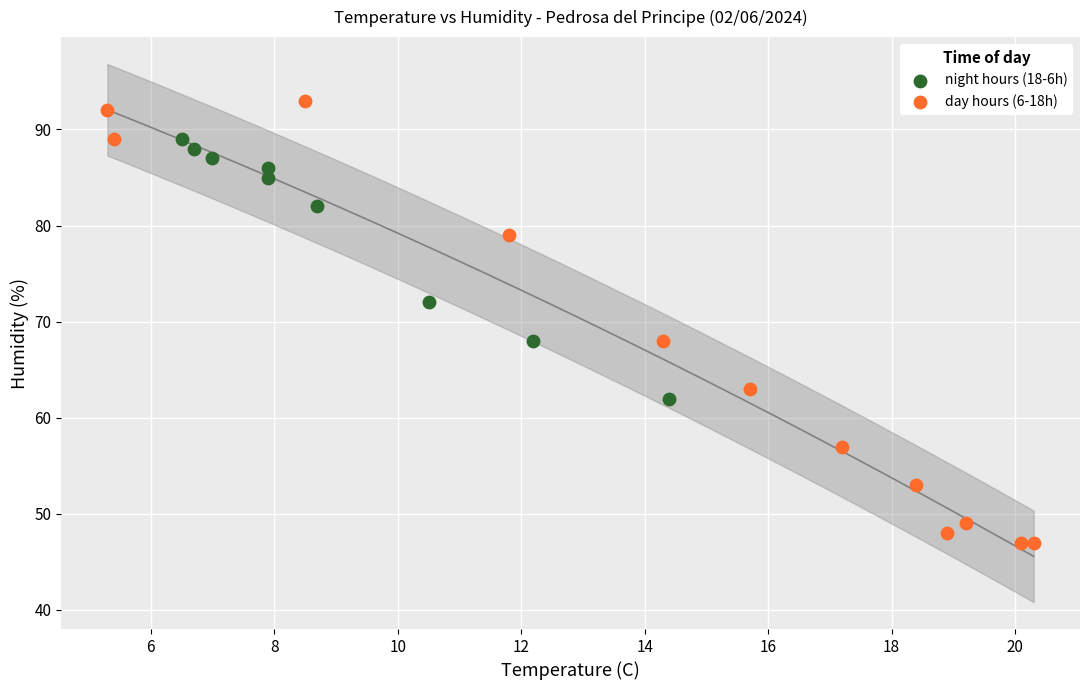

Which series reaches the minimum Y coordinate?

day hours (6-18h)